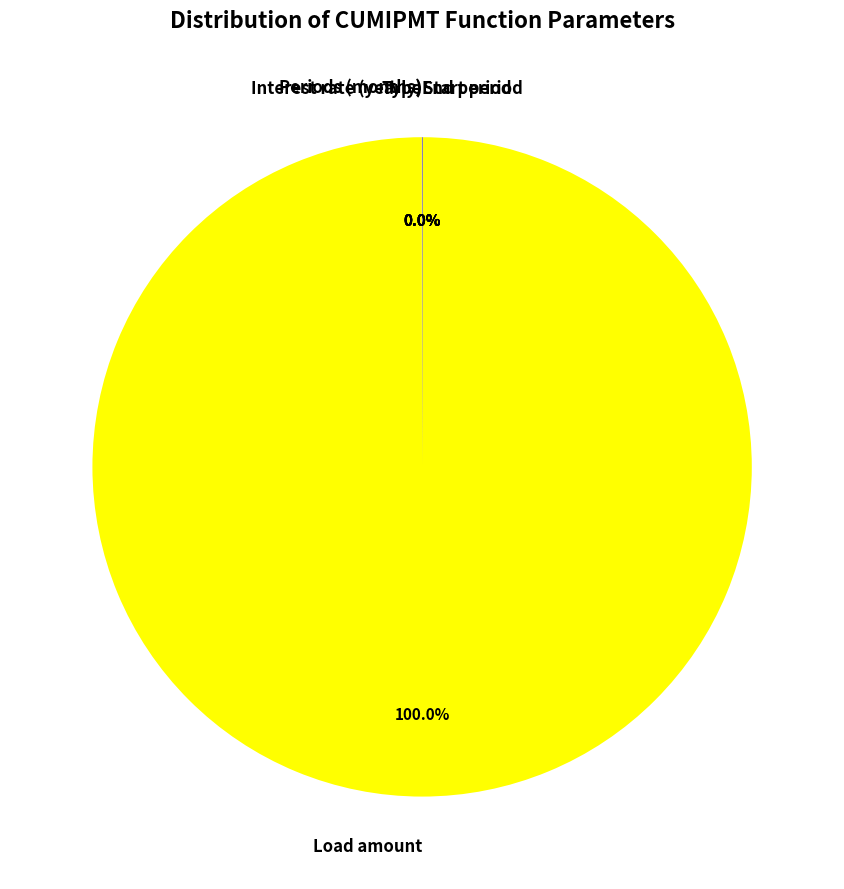

Which slice is the largest?

Load amount